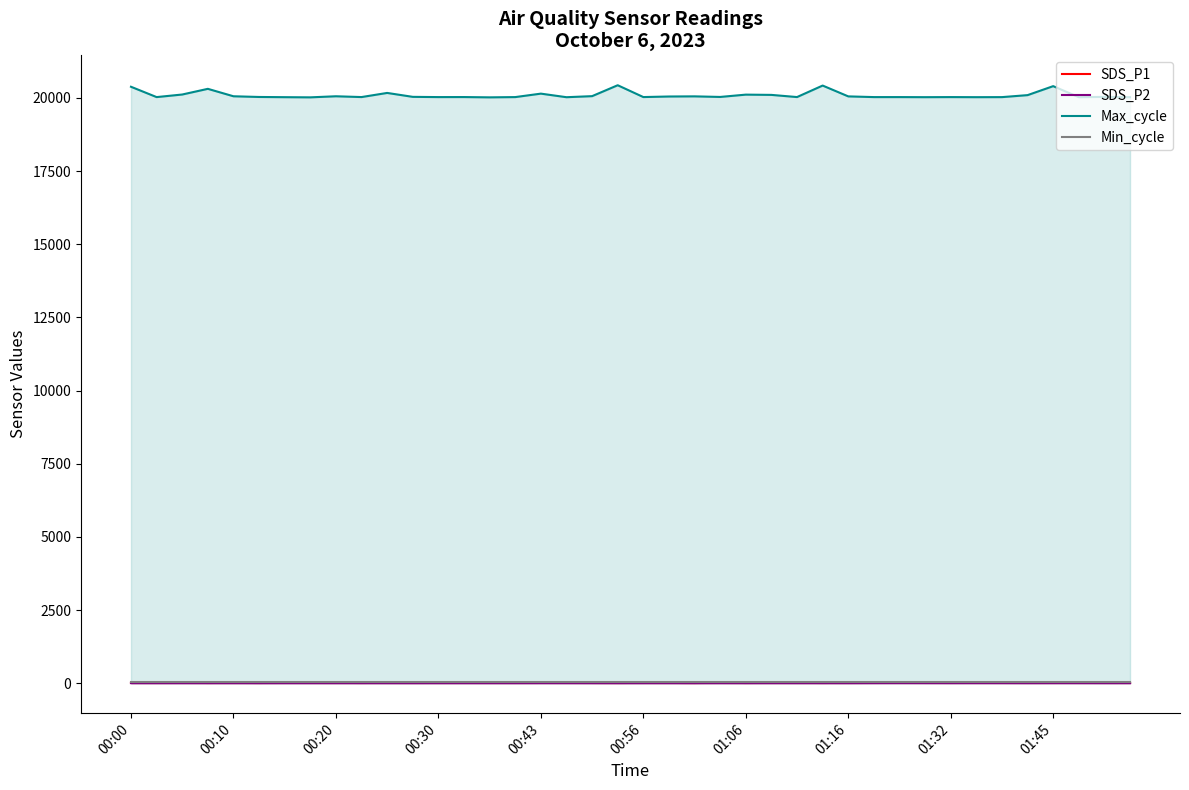

How many lines are shown in the chart?

4